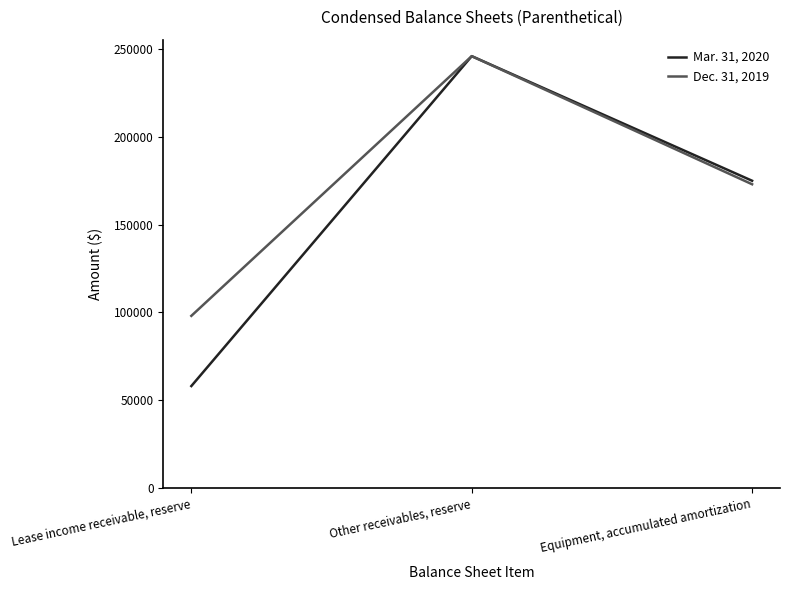

Which series has the widest spread of values?

Mar. 31, 2020